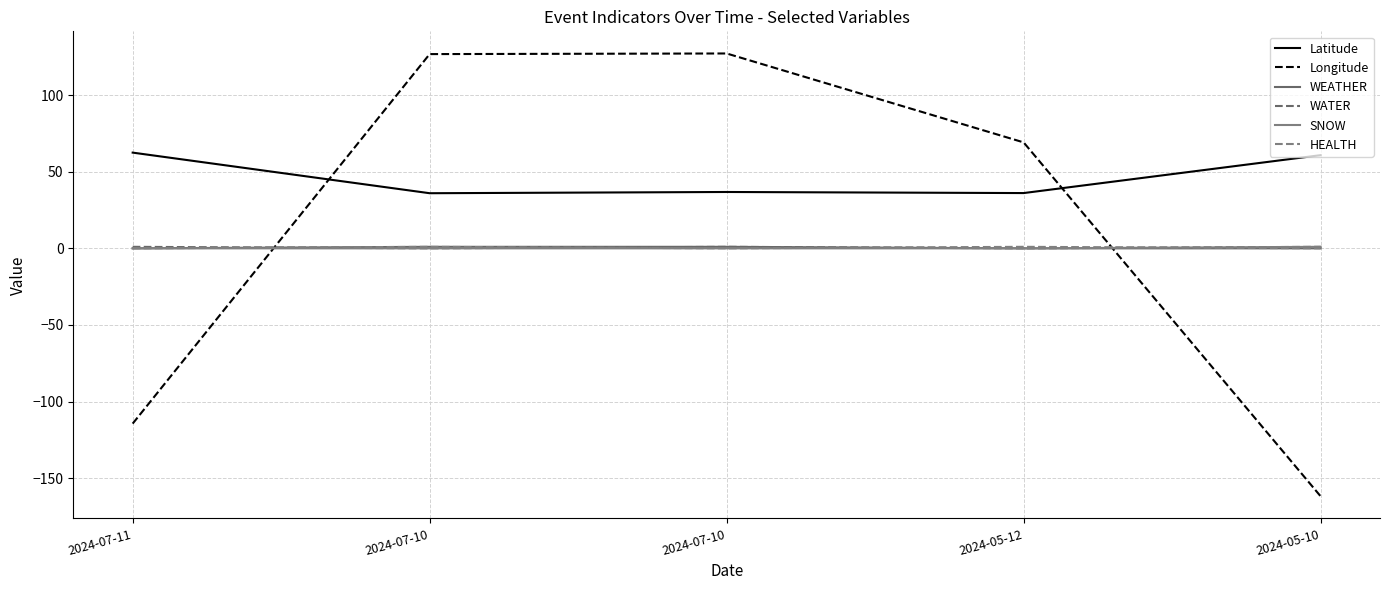

Is the value of WATER at 2024-07-10 greater than the value of Latitude at 2024-07-10?

No